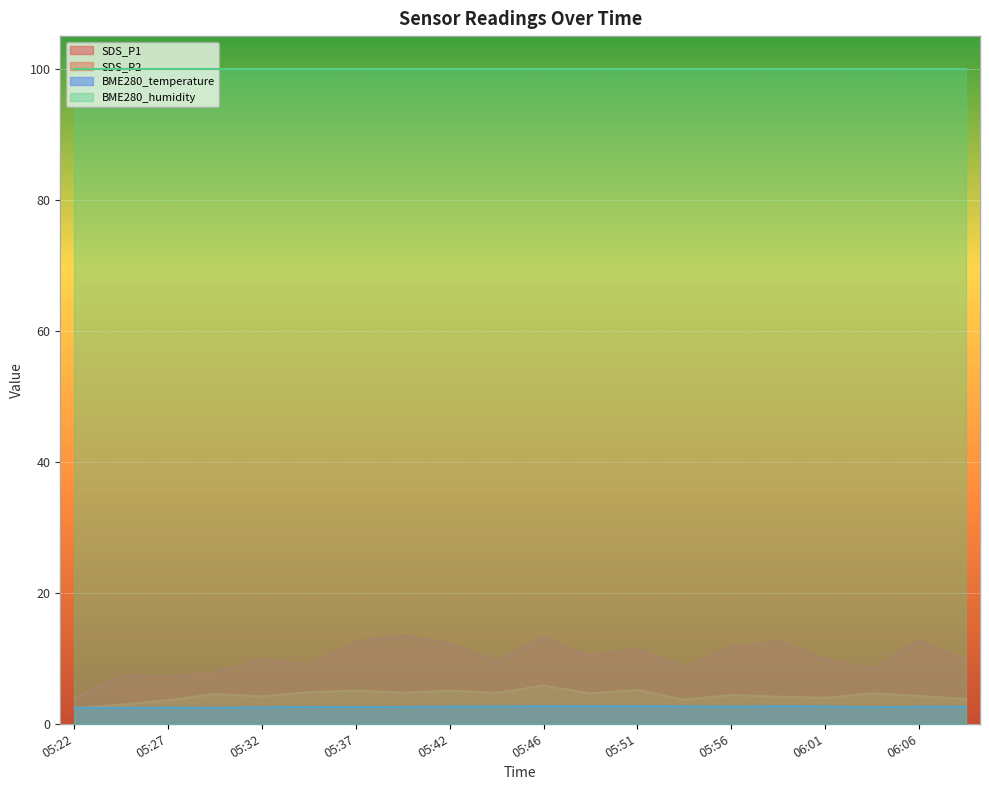

What is the sum of all BME280_temperature values?

51.6